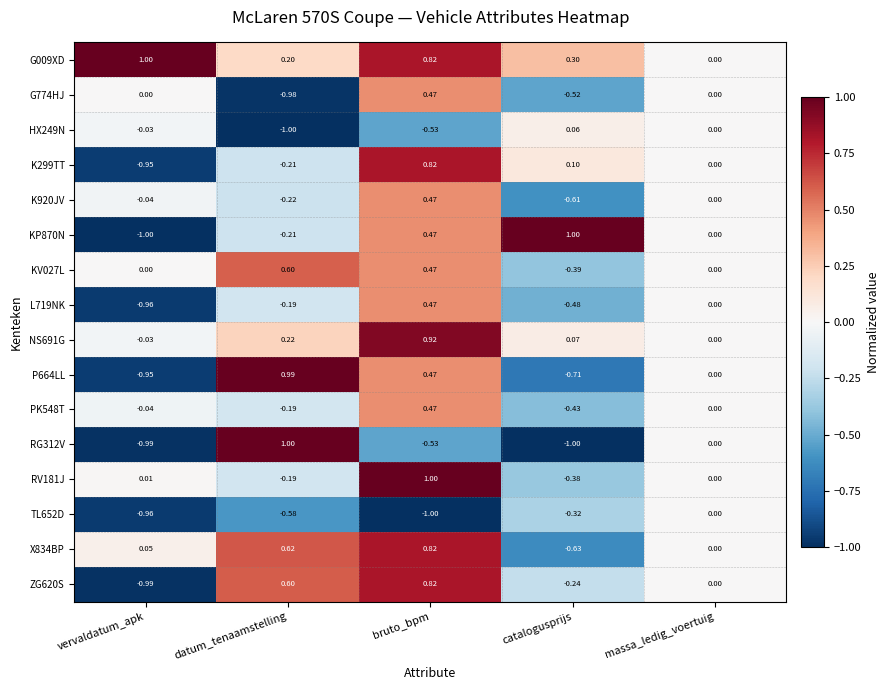

At which label does NS691G first exceed 0?

datum_tenaamstelling